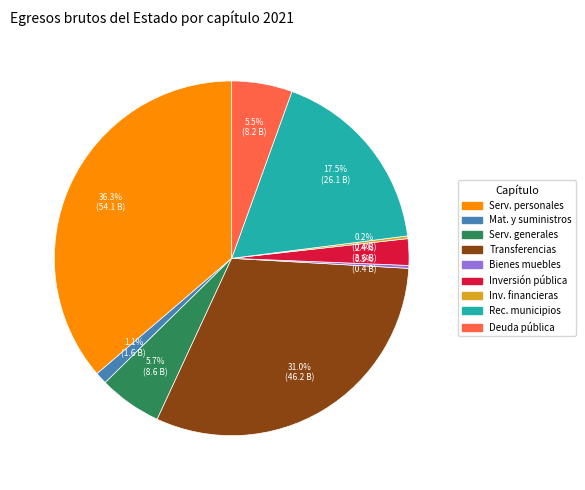

Is there a majority slice in this chart?

No